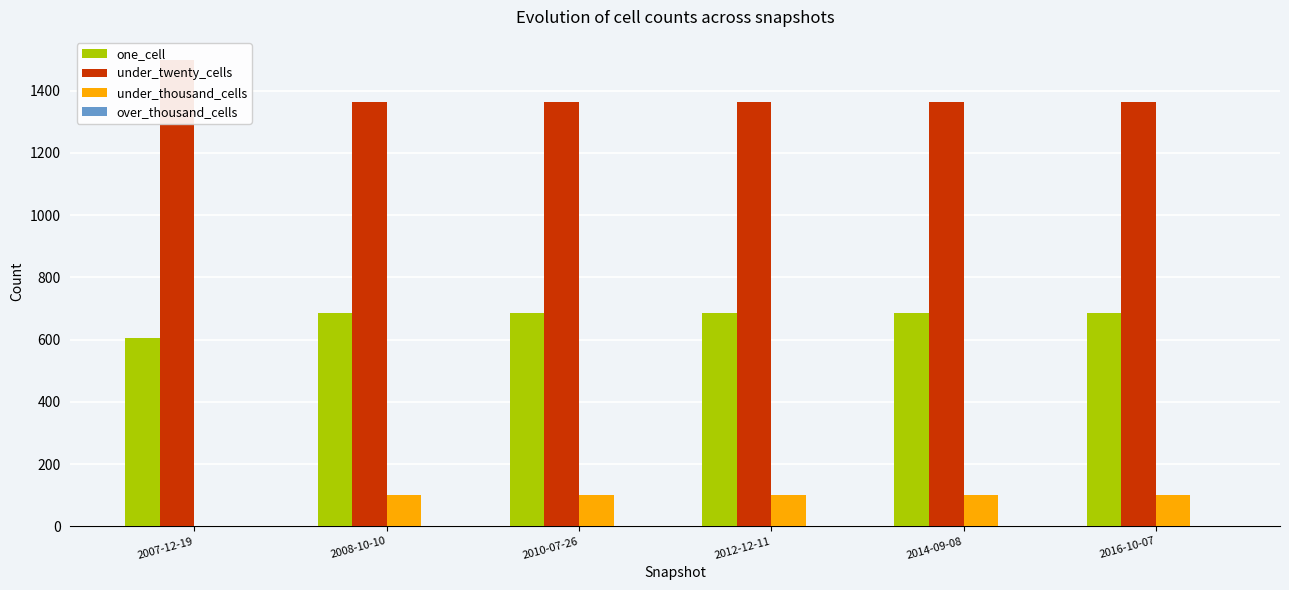

Reading left to right, transcribe all the data shown in this chart.

one_cell: 2007-12-19=605	2008-10-10=687	2010-07-26=687	2012-12-11=687	2014-09-08=687	2016-10-07=687
under_twenty_cells: 2007-12-19=1498	2008-10-10=1365	2010-07-26=1365	2012-12-11=1365	2014-09-08=1365	2016-10-07=1365
under_thousand_cells: 2007-12-19=1	2008-10-10=100	2010-07-26=100	2012-12-11=100	2014-09-08=100	2016-10-07=100
over_thousand_cells: 2007-12-19=0	2008-10-10=0	2010-07-26=0	2012-12-11=0	2014-09-08=0	2016-10-07=0